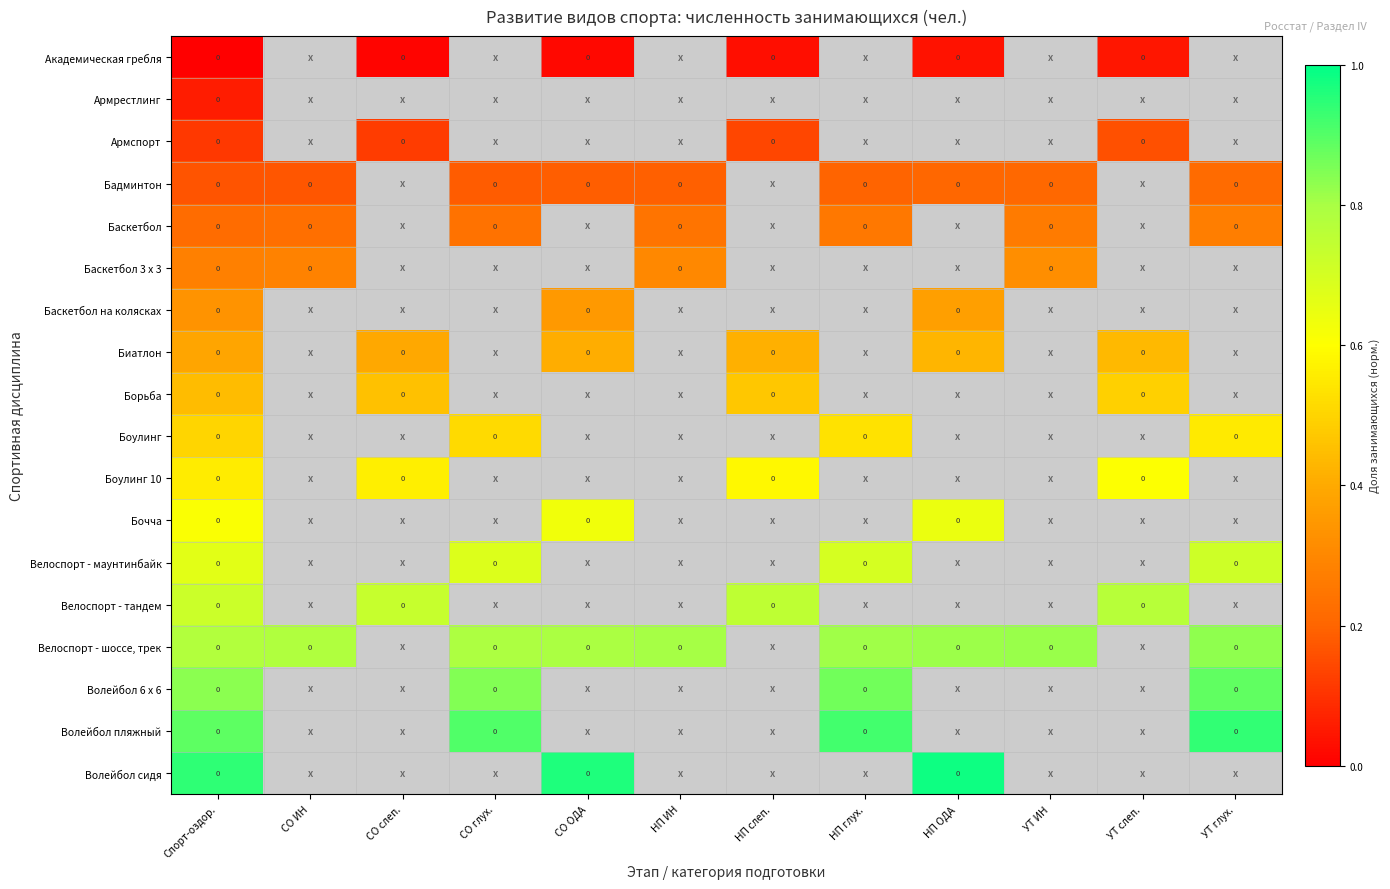

Is the value of Академическая гребля at СО глух. greater than the value of Велоспорт - маунтинбайк at НП глух.?

No